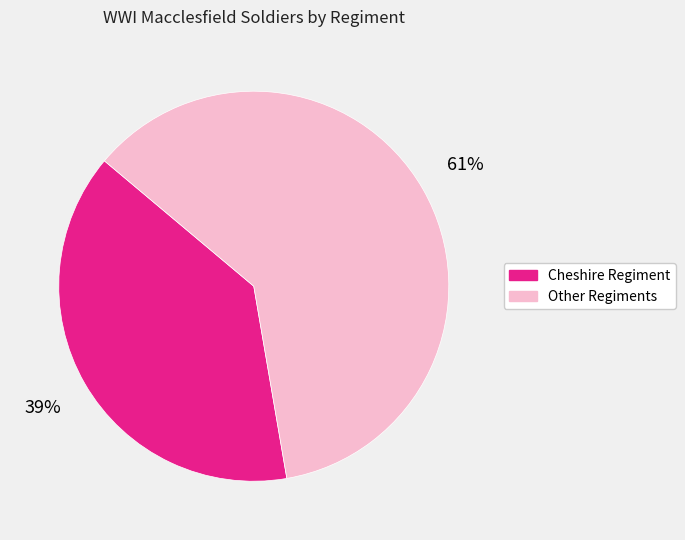

To the nearest percent, what is the average slice percentage?

50%